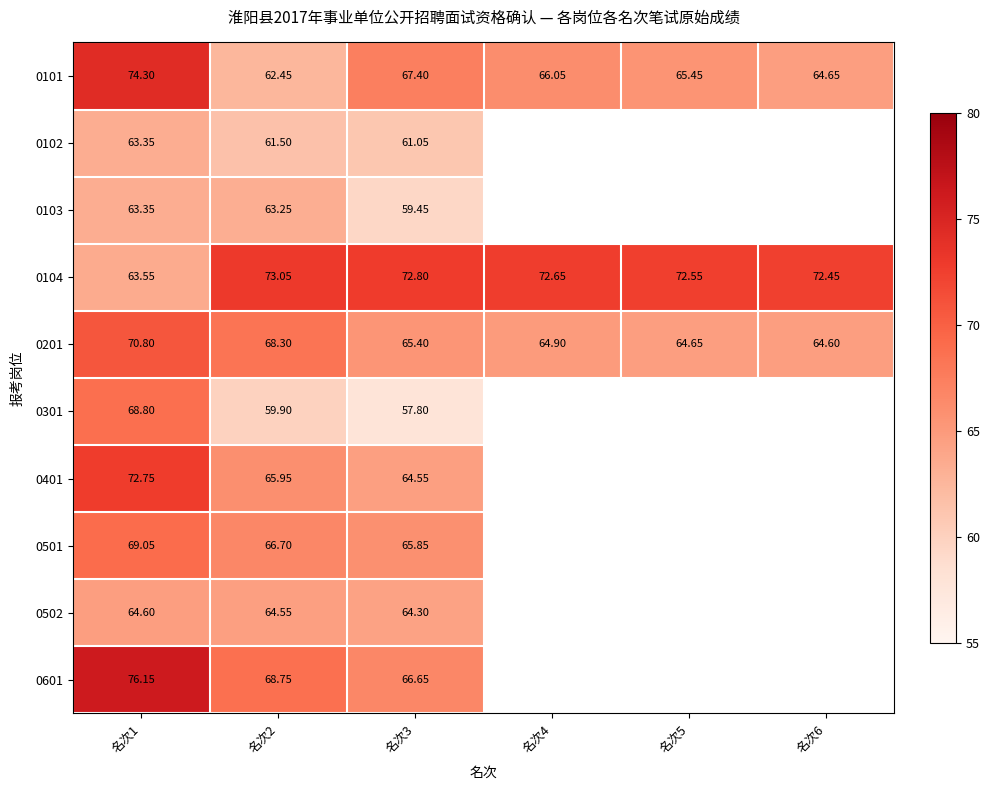

Is the value of 0201 at 名次1 greater than the value of 0501 at 名次3?

Yes